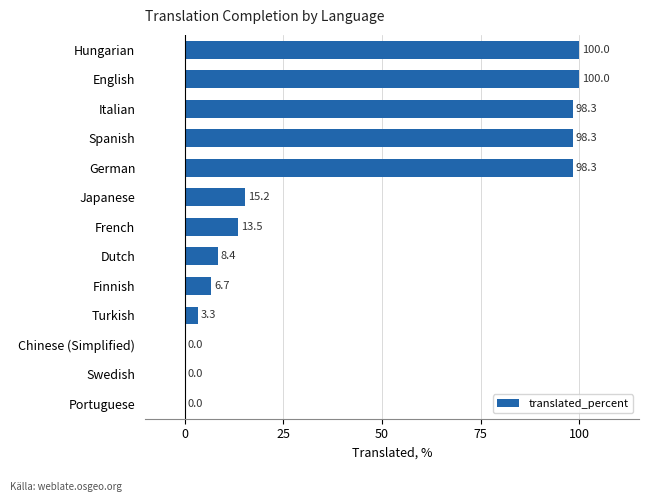

What is the change in value from Finnish to Spanish?

+91.6